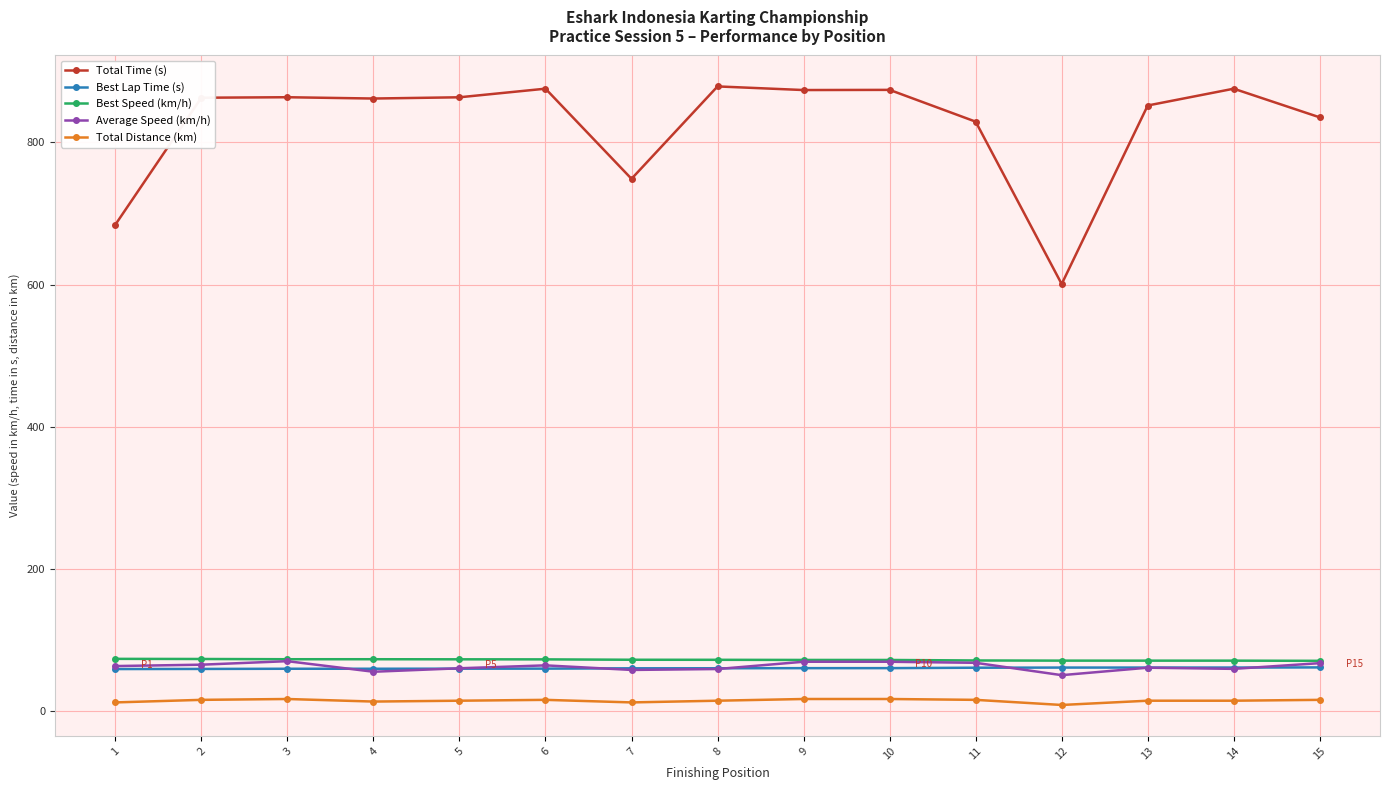

What is the difference between the second highest and second lowest values in the Best Lap Time (s) series?

1.9